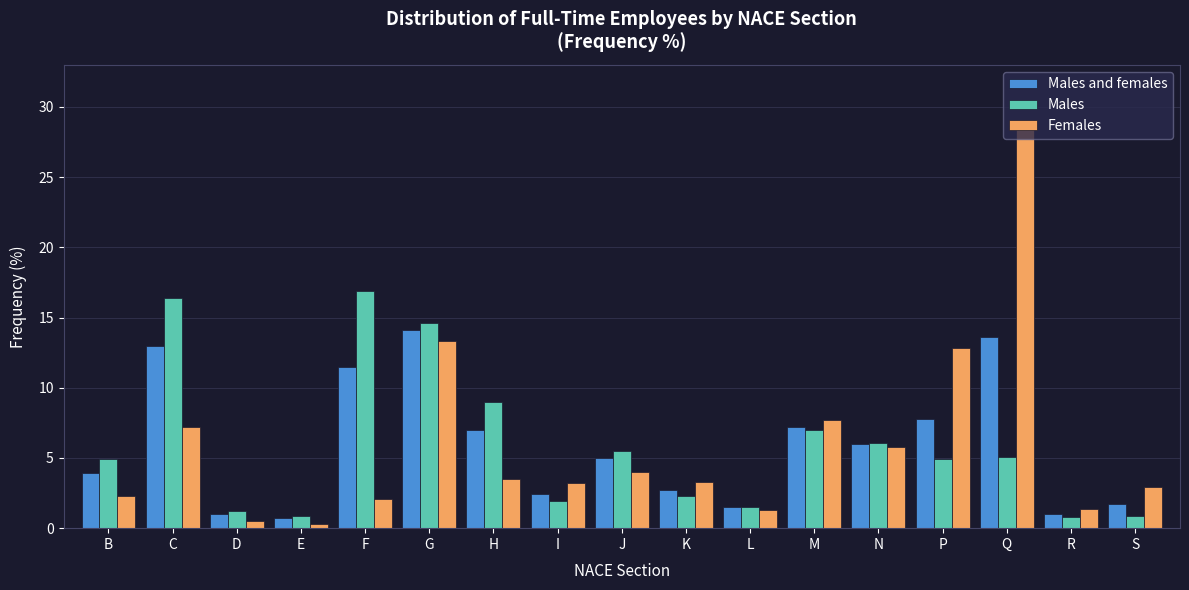

Is the value of Females at B greater than the value of Males at H?

No